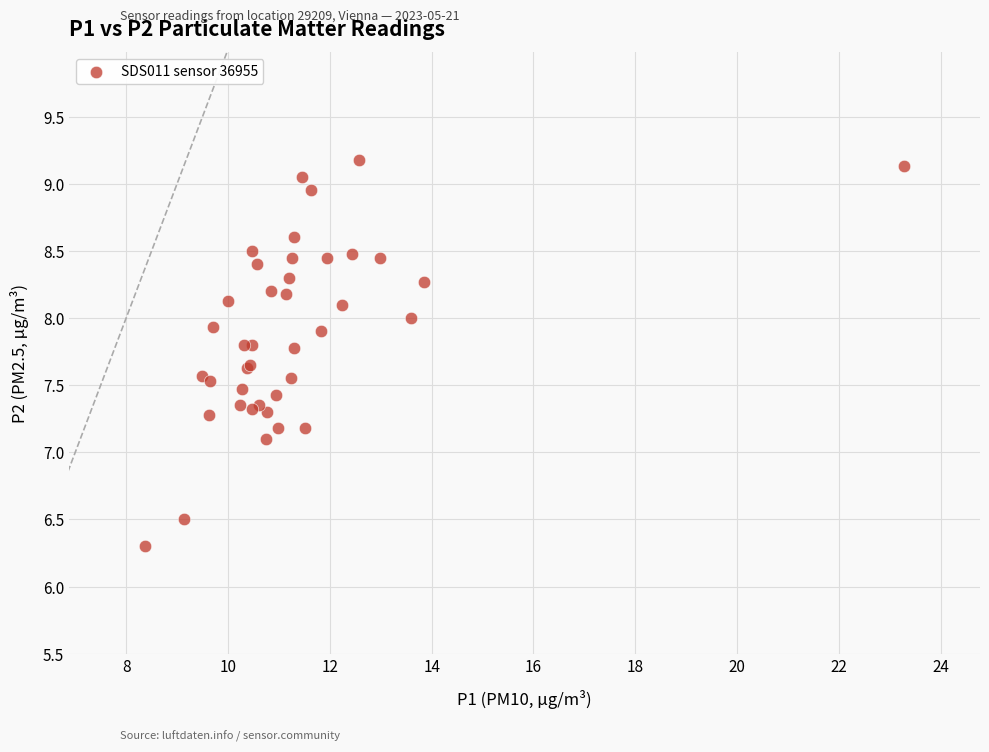

What Y value in the scatter plot is closest to 7?

7.1